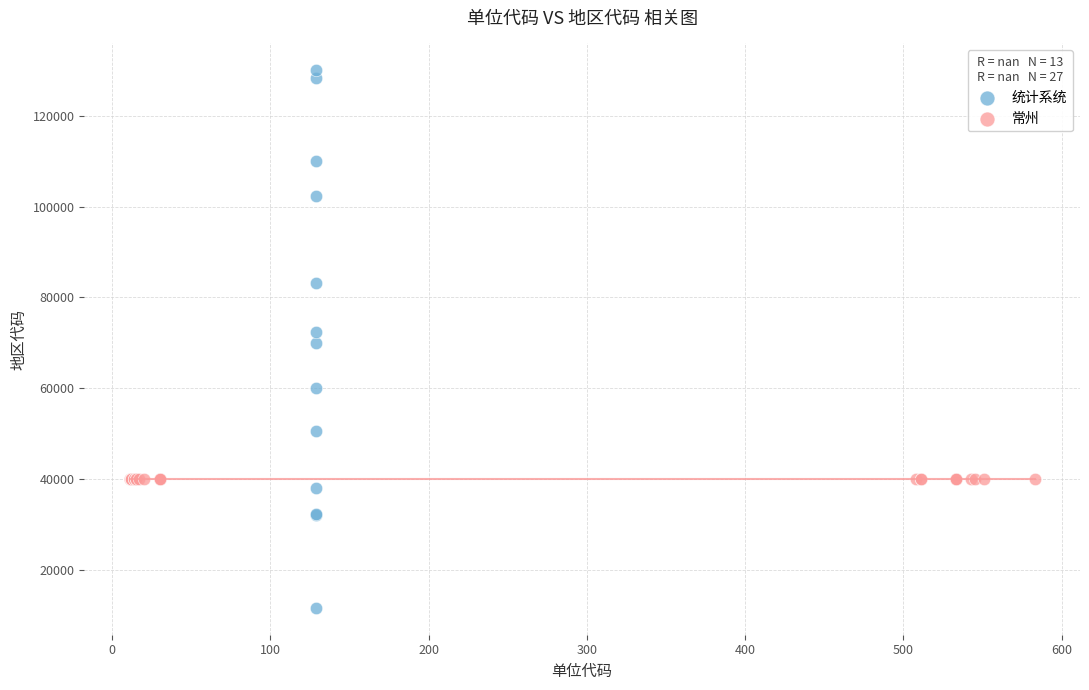

Which series reaches the maximum Y coordinate?

统计系统